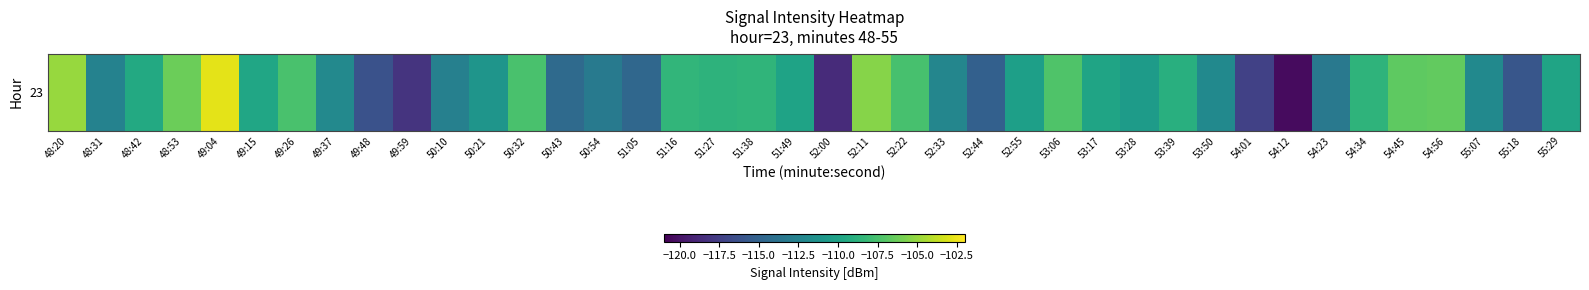

What is the maximum value shown in the chart?

-102.8